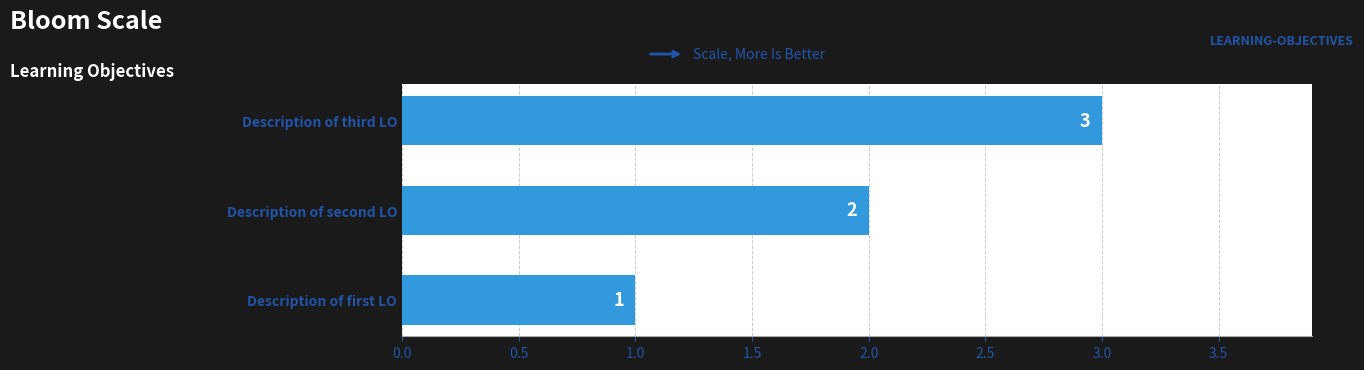

At which label is the value closest to 2?

Description of second LO